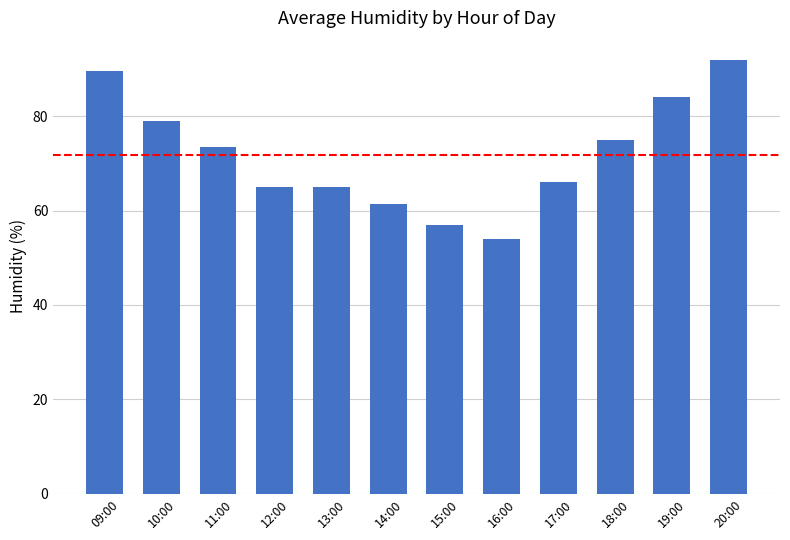

What is the average value?

71.8